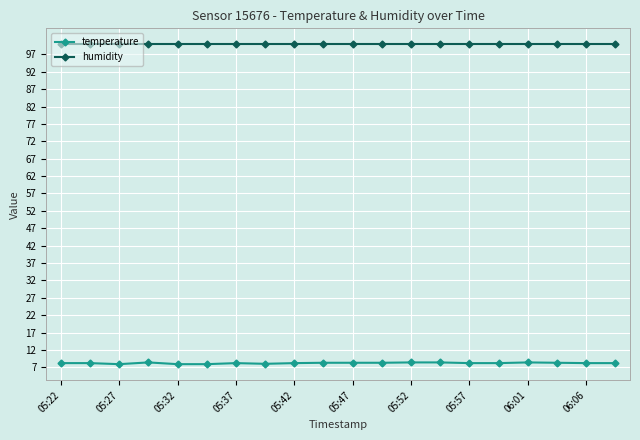

Which series has the widest spread of values?

temperature